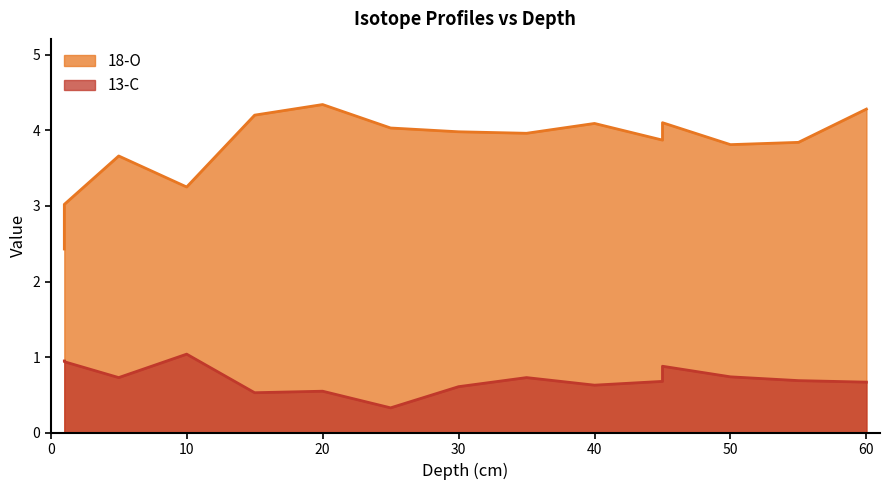

What is the average value of the 18-O series?

3.8